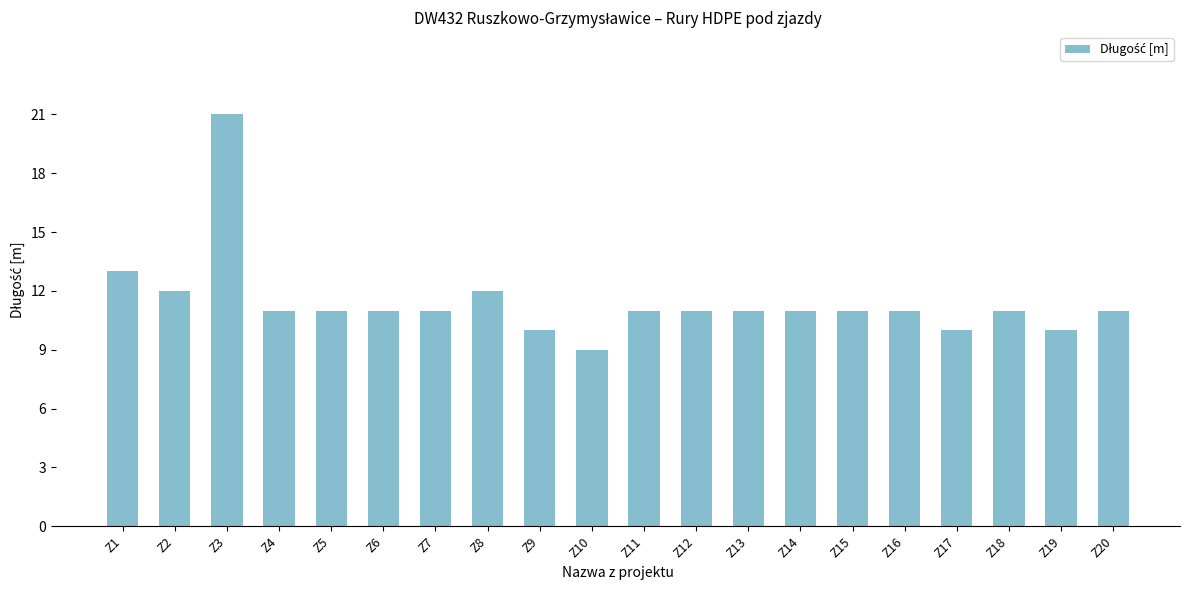

What is the greatest value displayed?

21